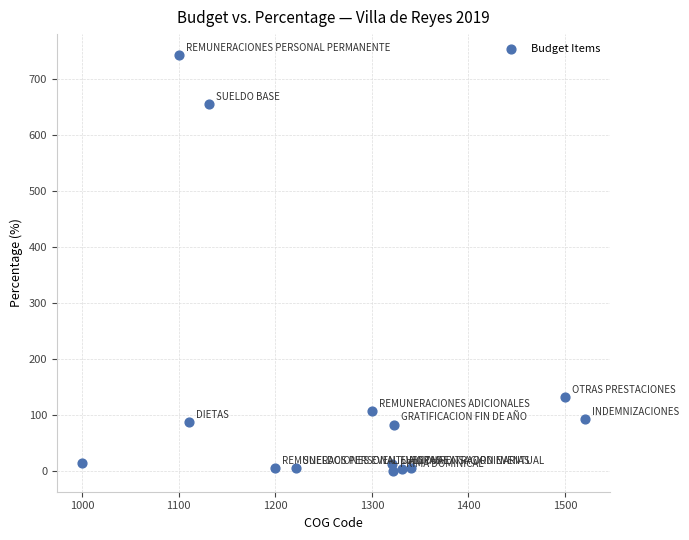

What Y value in the scatter plot is closest to 372?

132.1